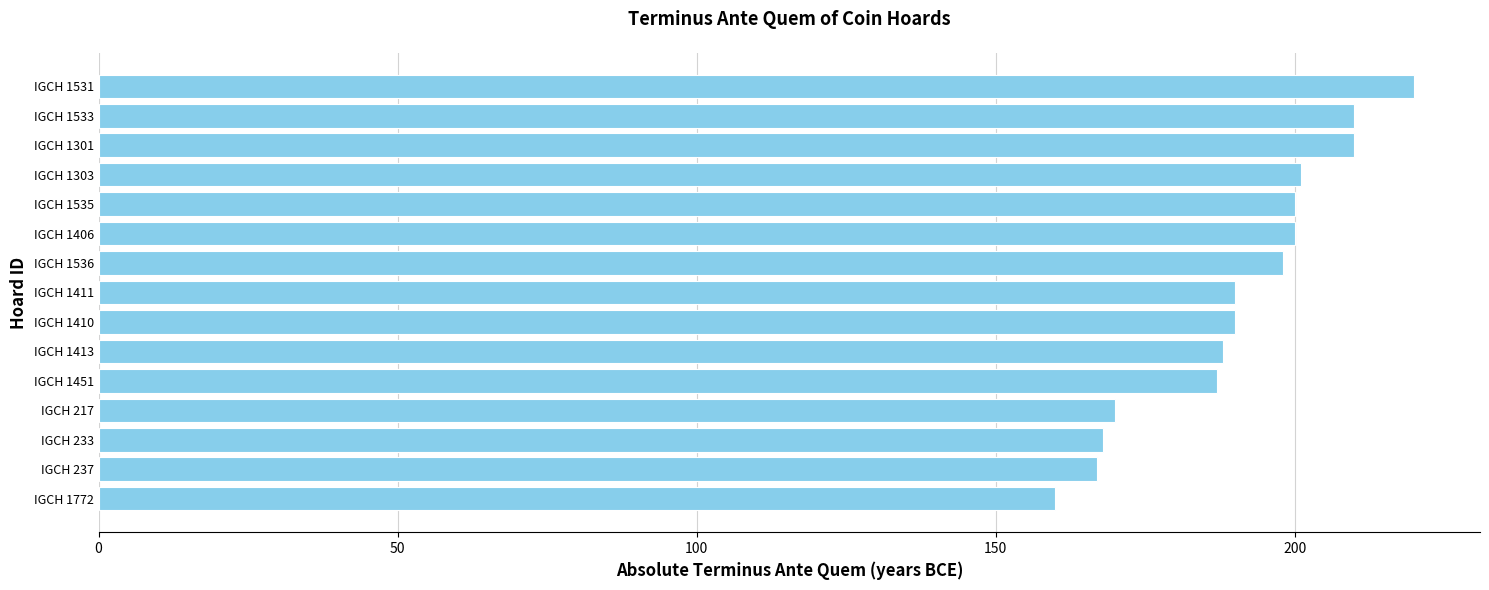

Reading top to bottom, what are all the values shown in this chart?

220	210	210	201	200	200	198	190	190	188	187	170	168	167	160